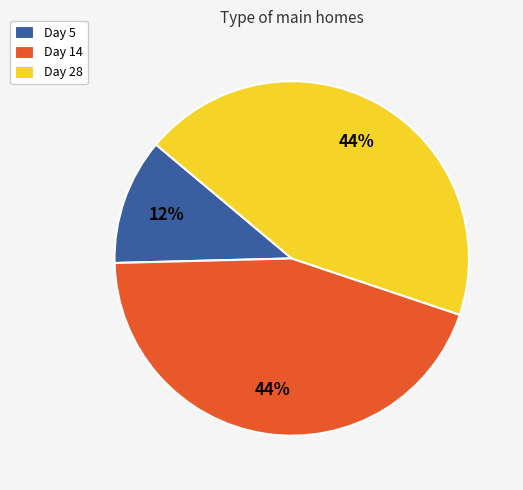

To the nearest percent, what percentage of the pie is Day 28?

44%